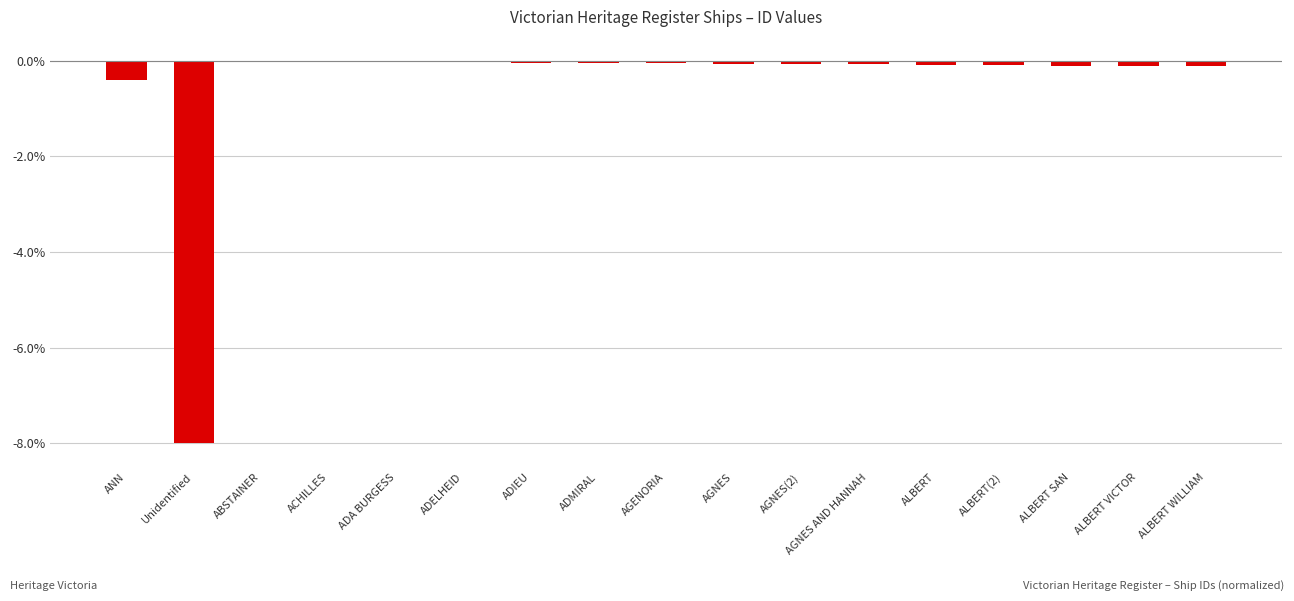

What is the sum of all values?

-9.4